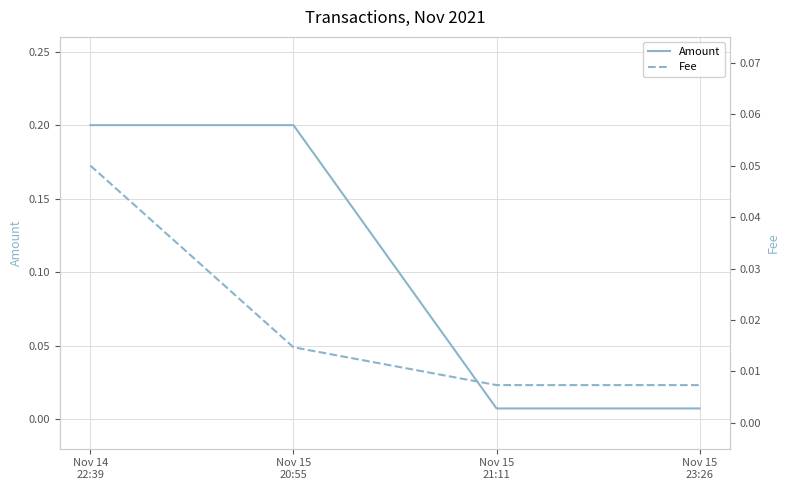

Which category has the lowest value across all series?

Nov 15
21:11